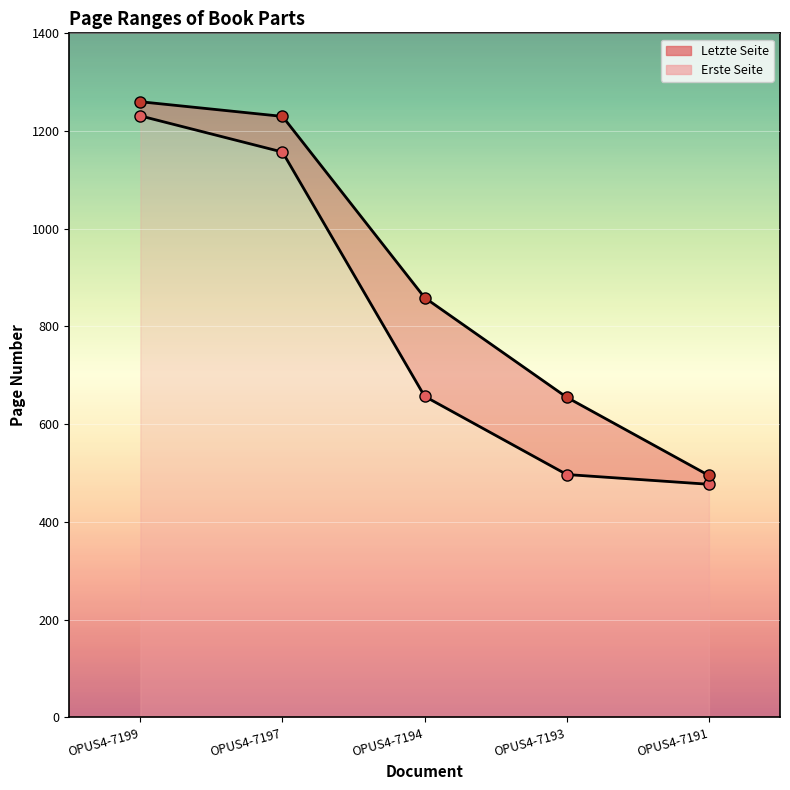

How many data points in Erste Seite Line are less than 657?

2